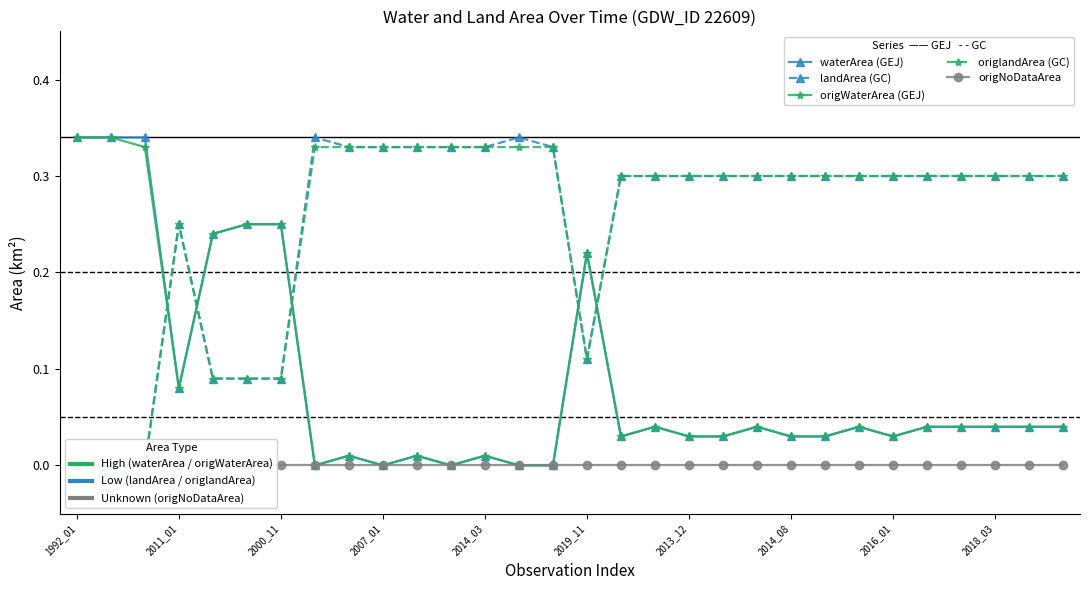

How many values in the landArea (GC) series exceed 0?

27